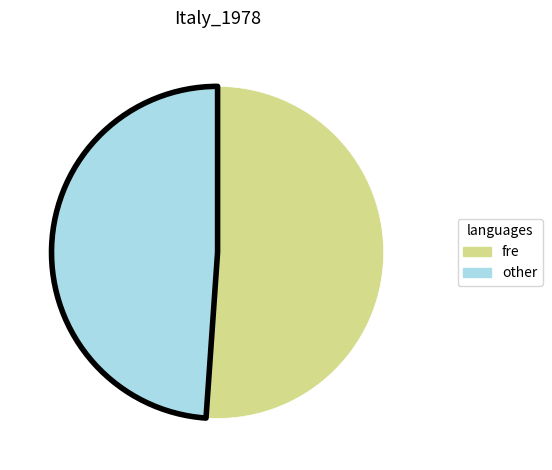

Does any single category account for the majority?

Yes